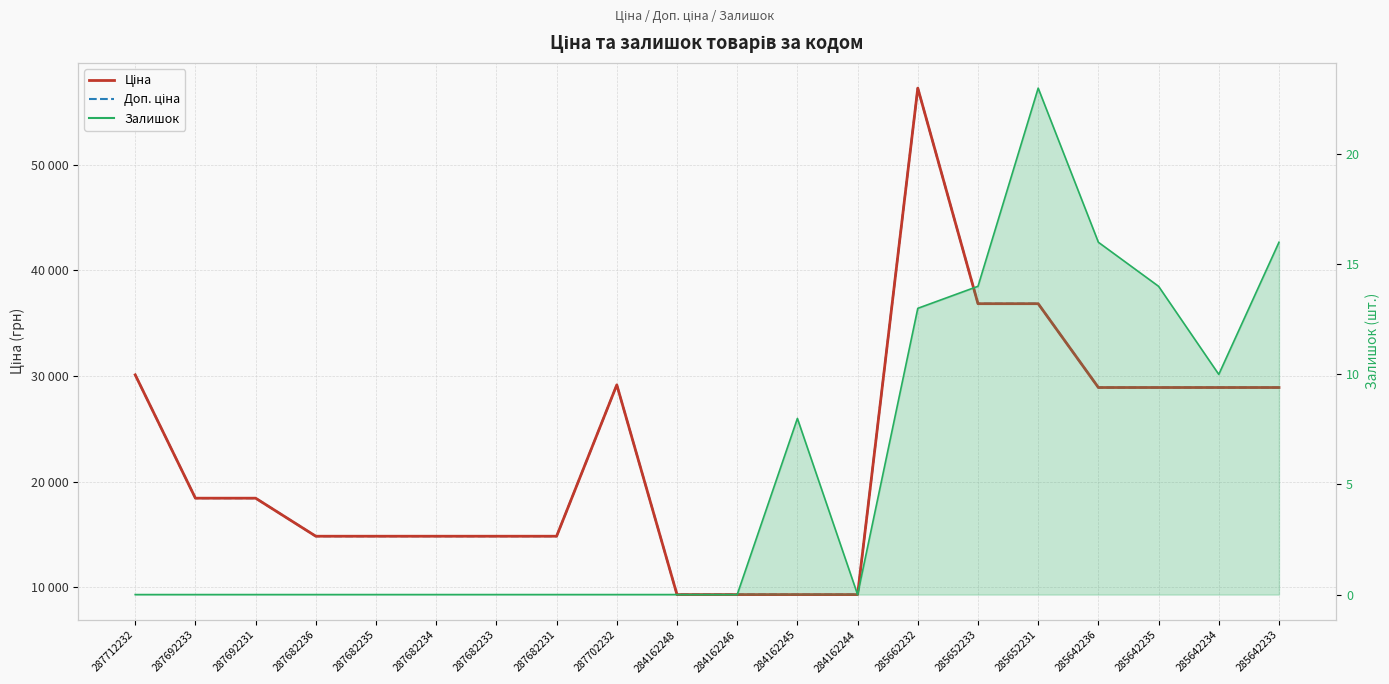

What is the greatest value displayed?

57258.0